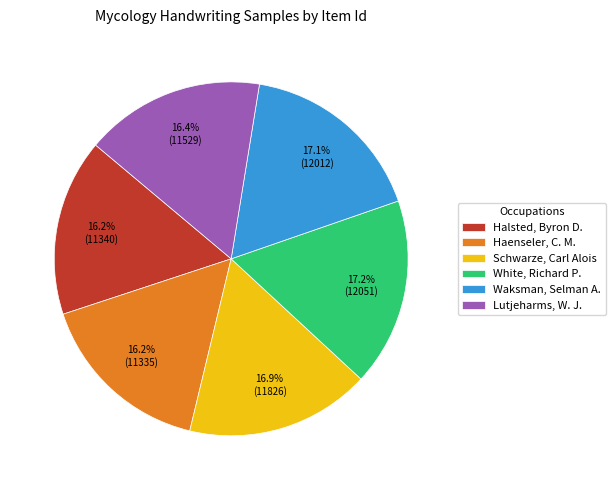

Does Schwarze, Carl Alois account for over 50% of the chart?

No